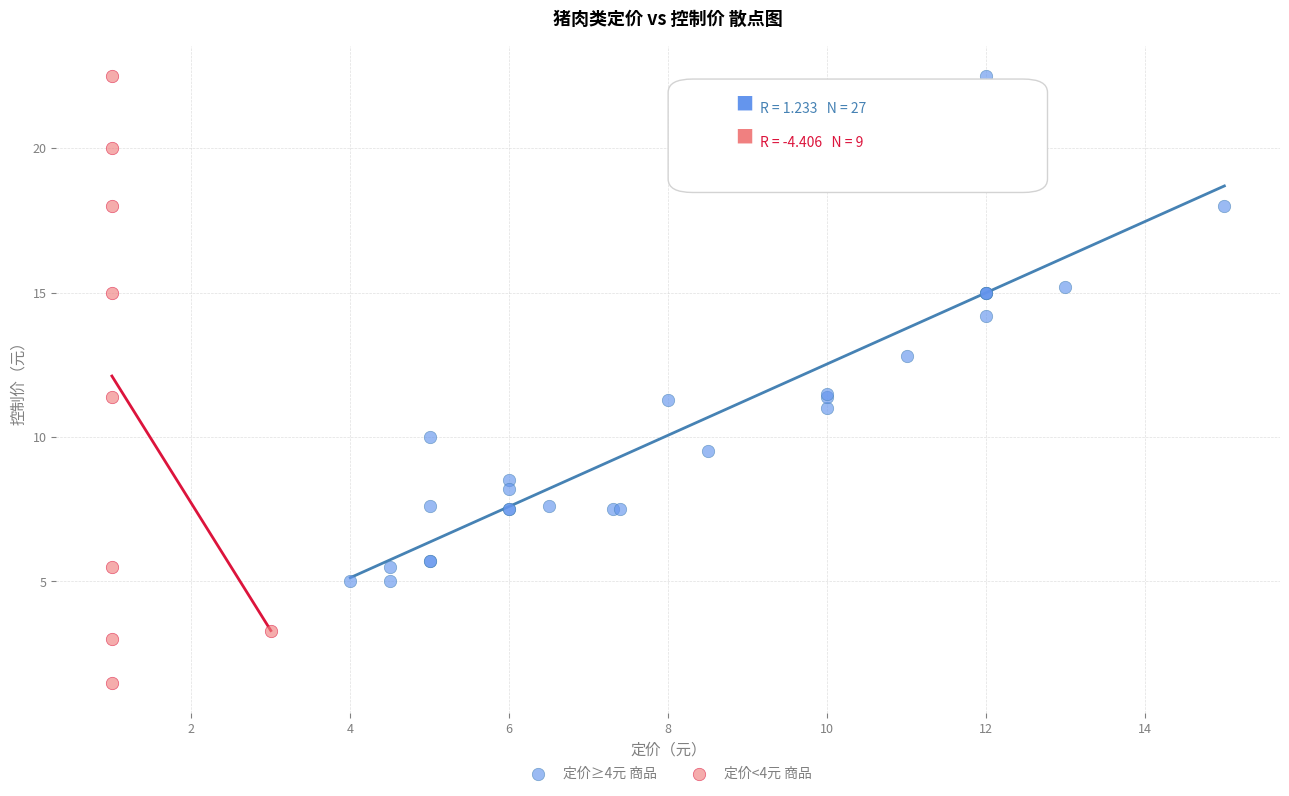

Which series contains the lowest Y value?

定价<4元 商品